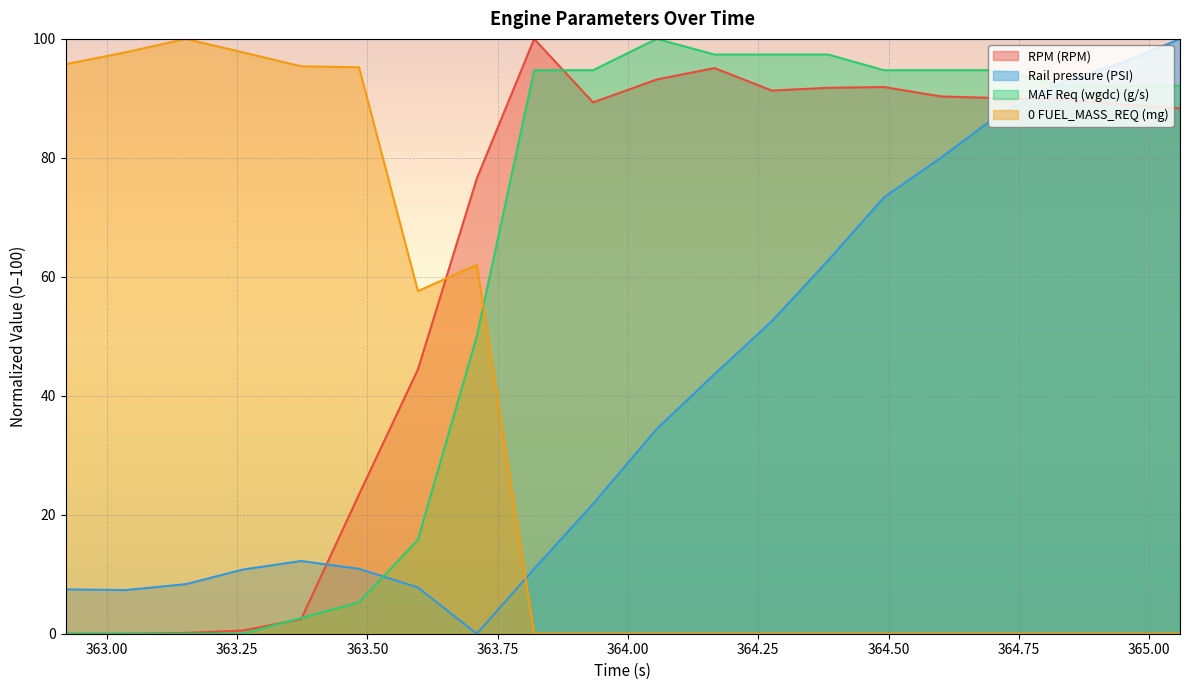

What is the maximum value for RPM (RPM)?

100.0